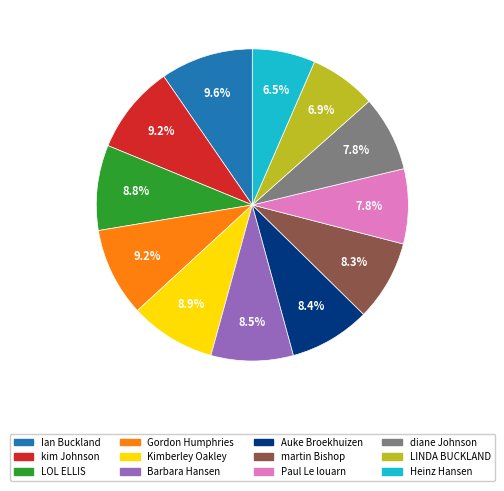

Count the number of slices in the pie.

12